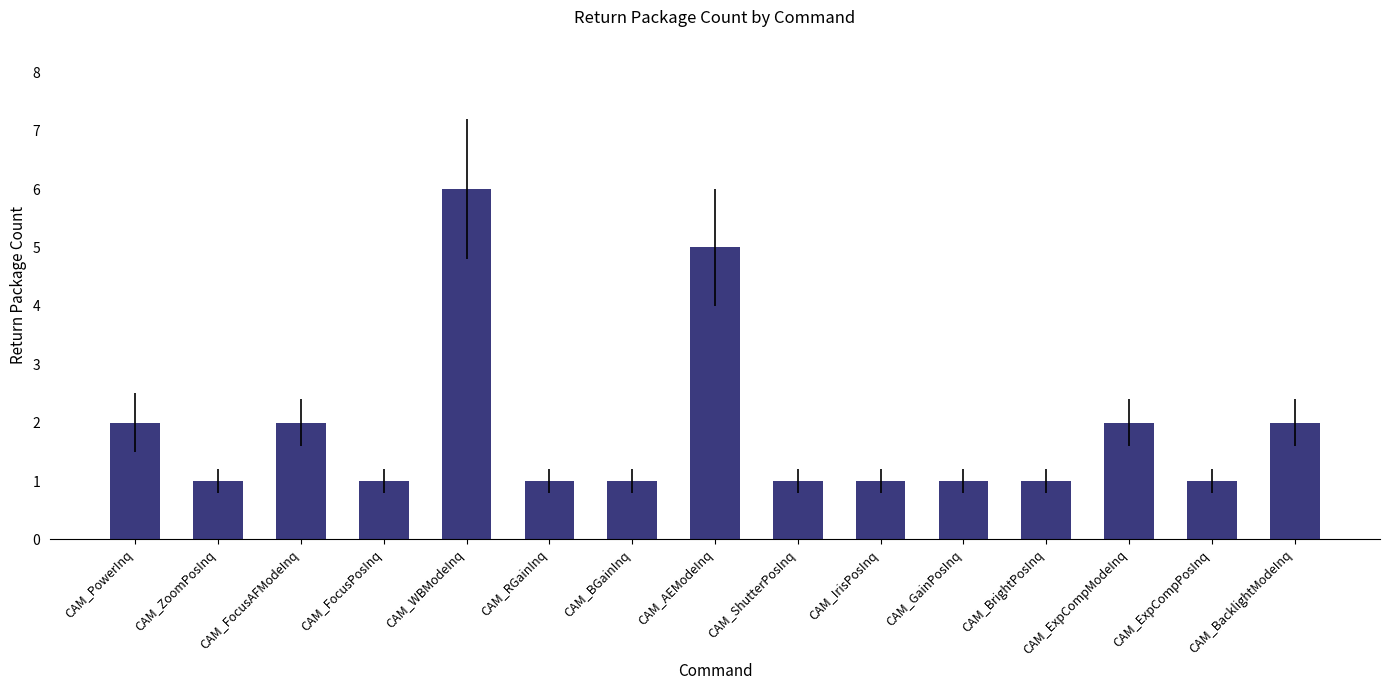

What is the greatest value displayed?

6